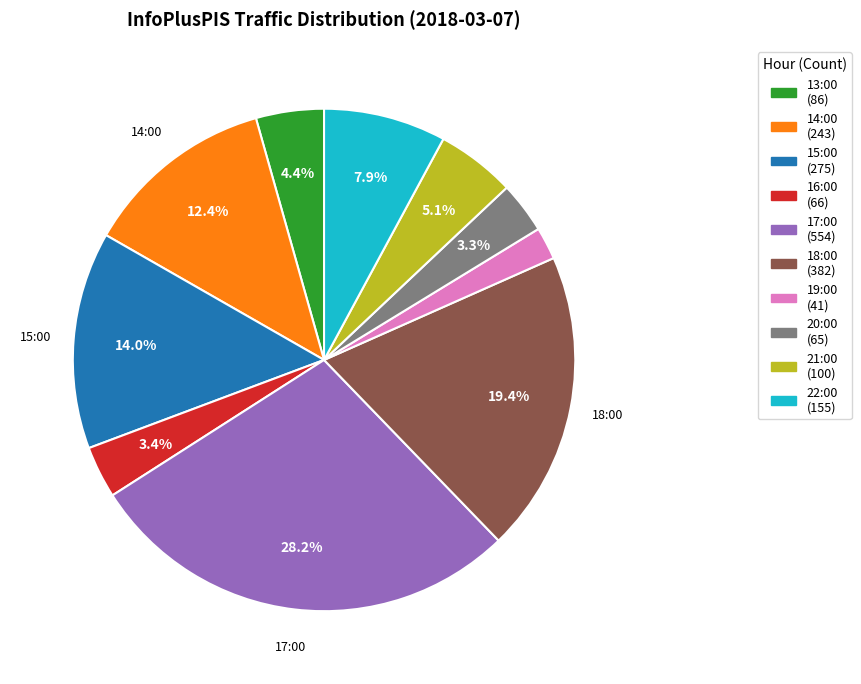

How many slices are in this pie chart?

10